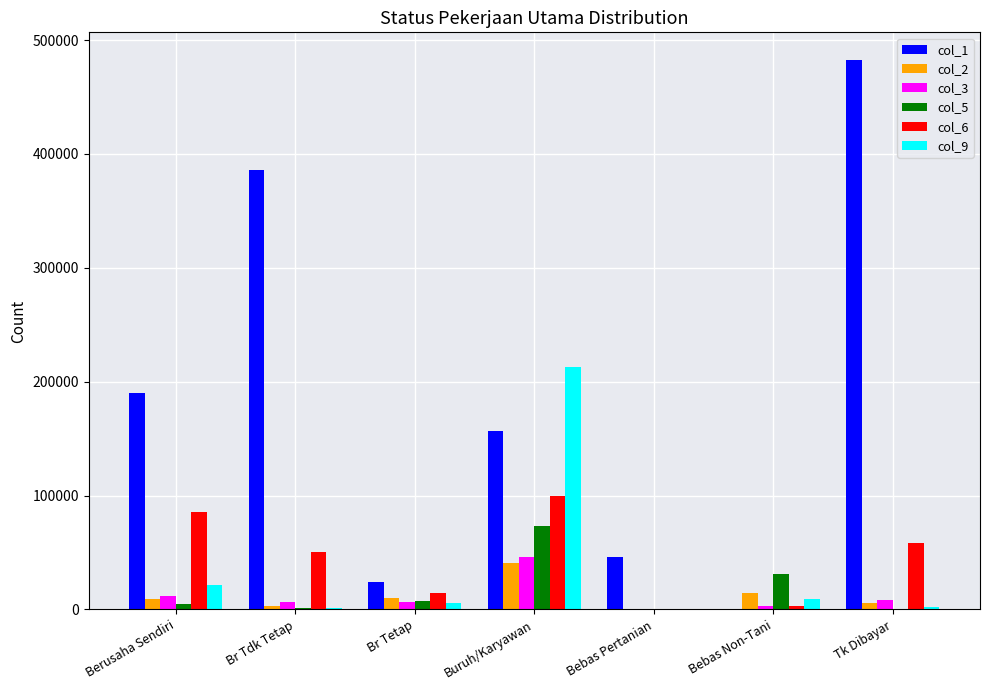

Which series has the largest total across all categories?

col_1